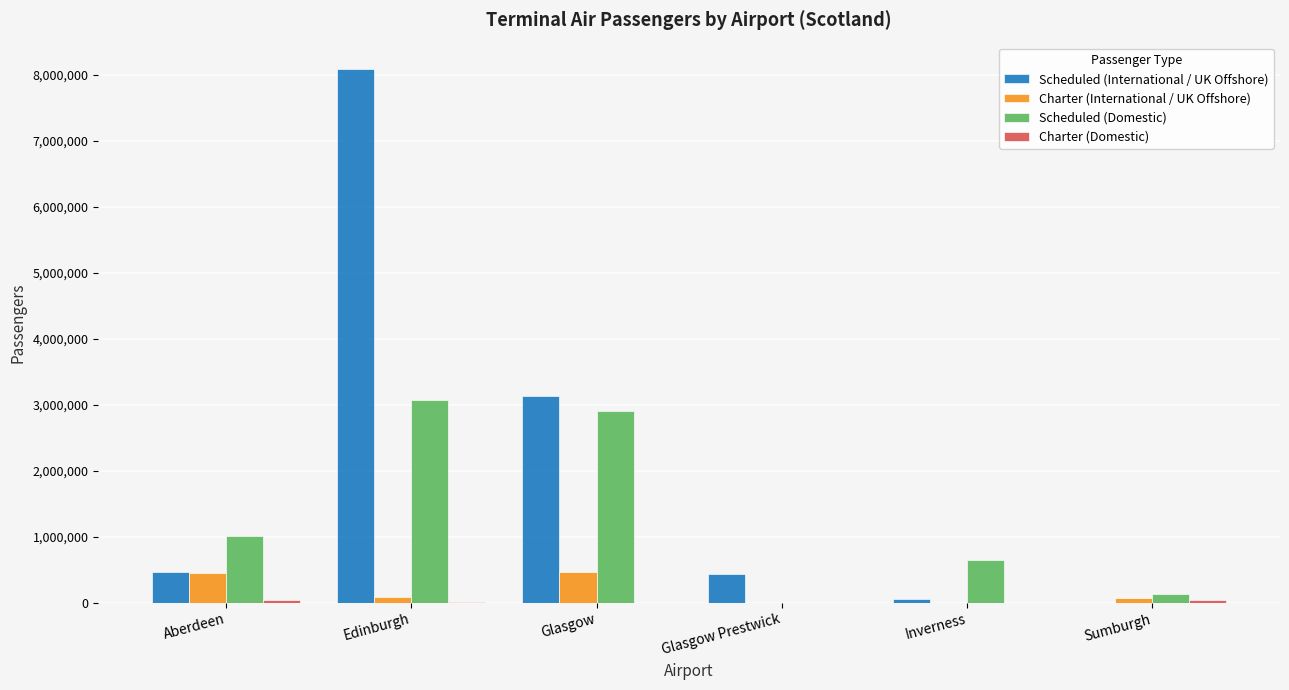

True or false: Scheduled (Domestic) has a value of 641413 at Inverness.

True